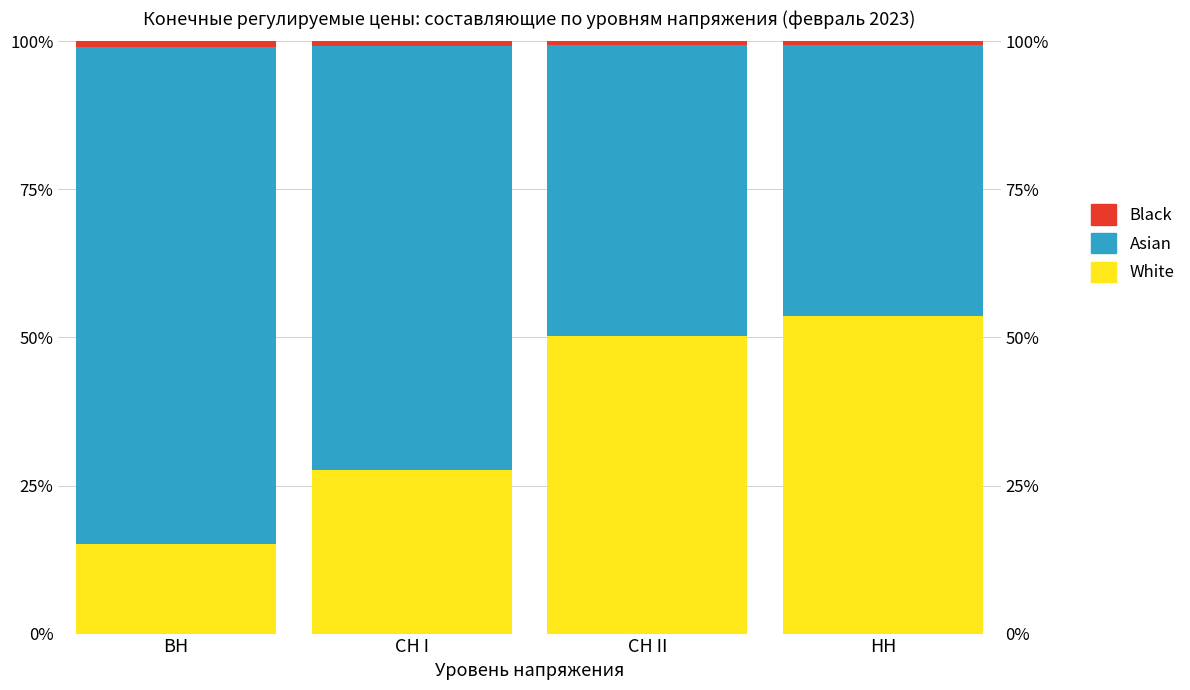

Reading left to right, transcribe all the data shown in this chart.

White: 15.1	27.6	50.2	53.5
Asian: 83.9	71.6	49.2	45.9
Black: 1.0	0.8	0.6	0.5